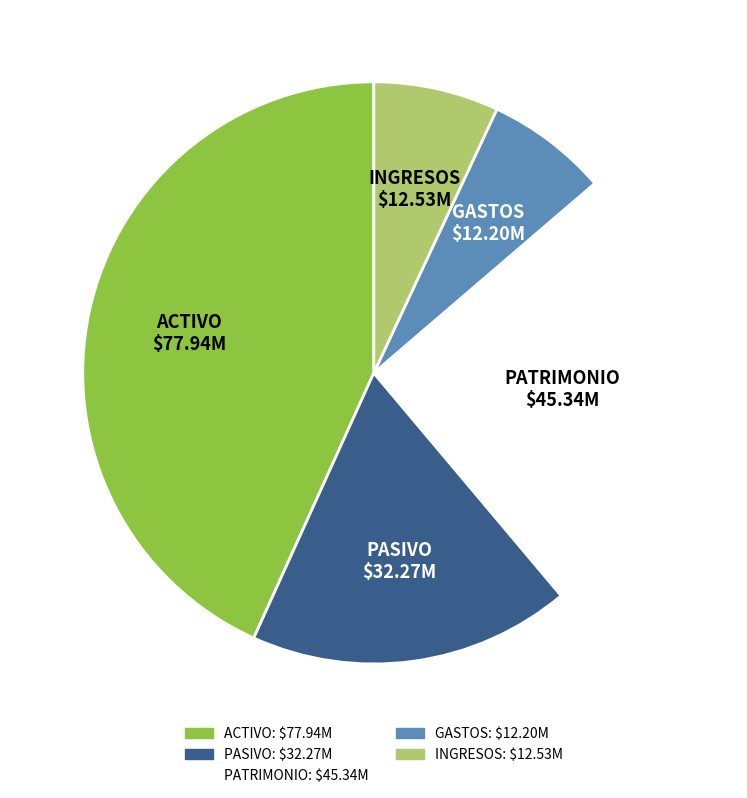

How many slices are in this pie chart?

5